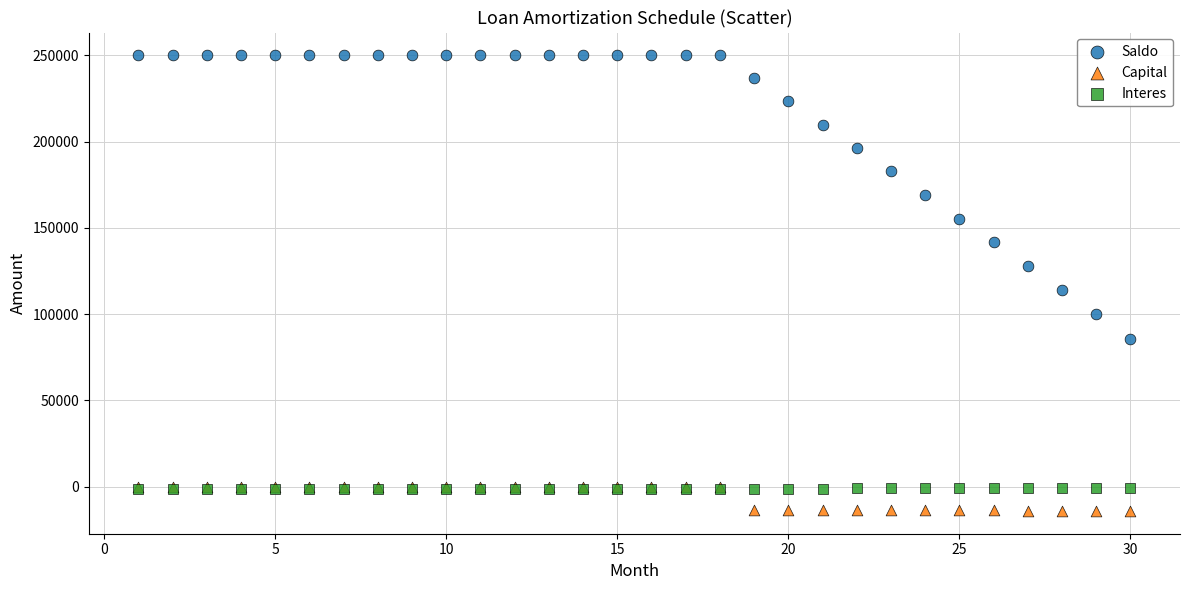

Across all series, what Y value is closest to 117971?

113876.9